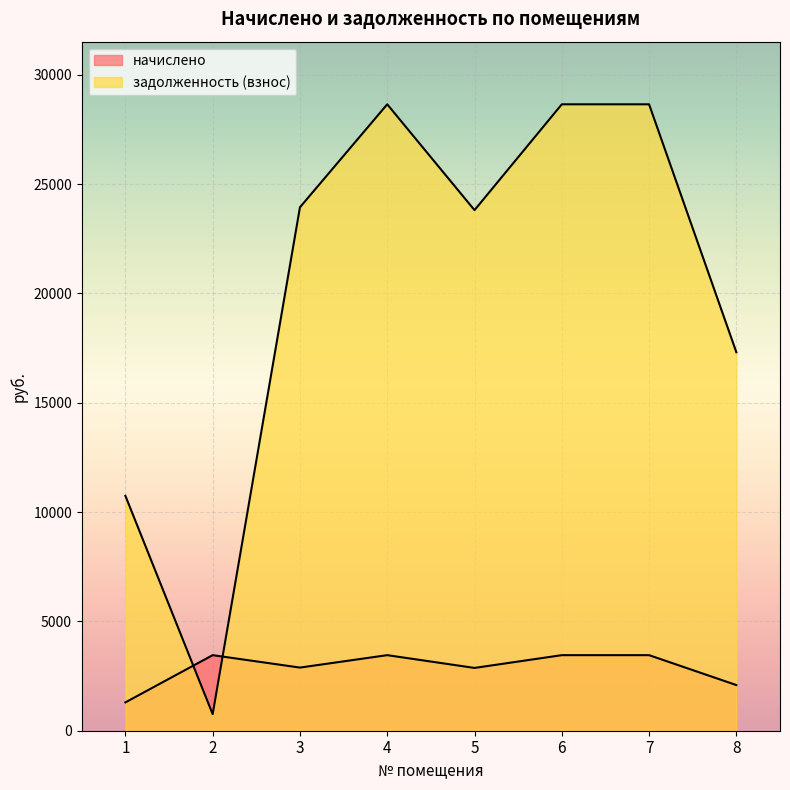

How many values in the задолженность (взнос) series exceed 23940?

4